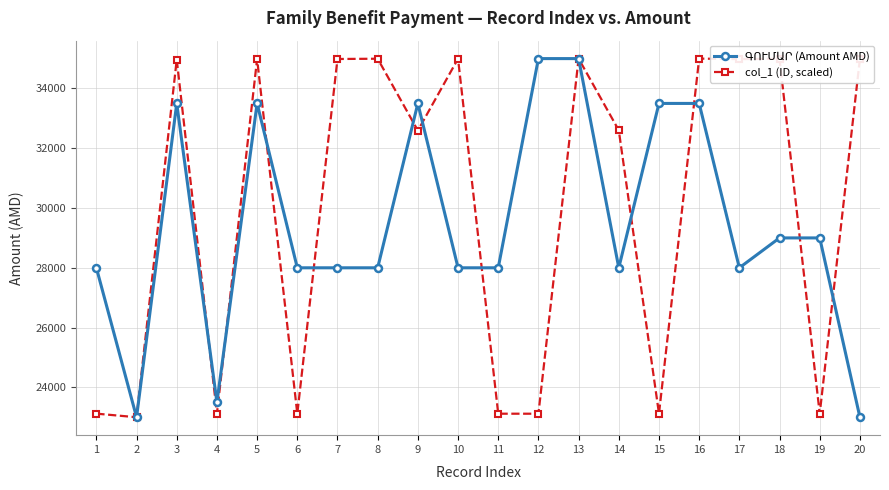

Count the number of categories in the chart.

20